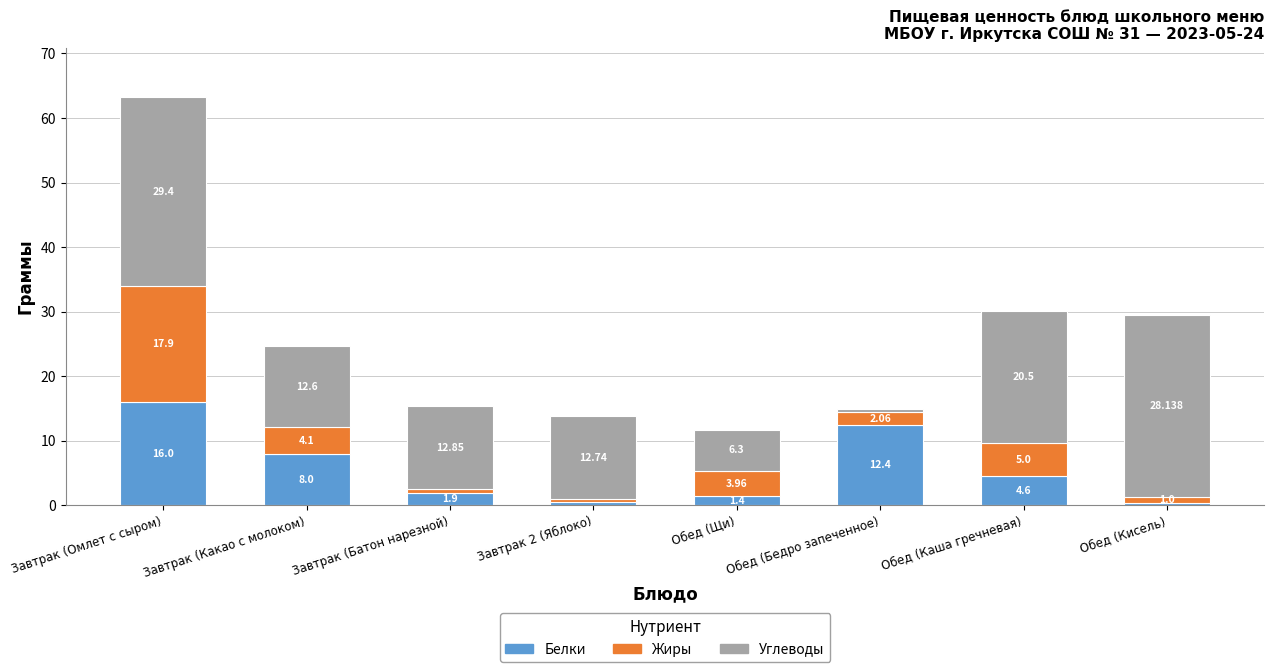

What is the total value across all series at Завтрак (Батон нарезной)?

15.4